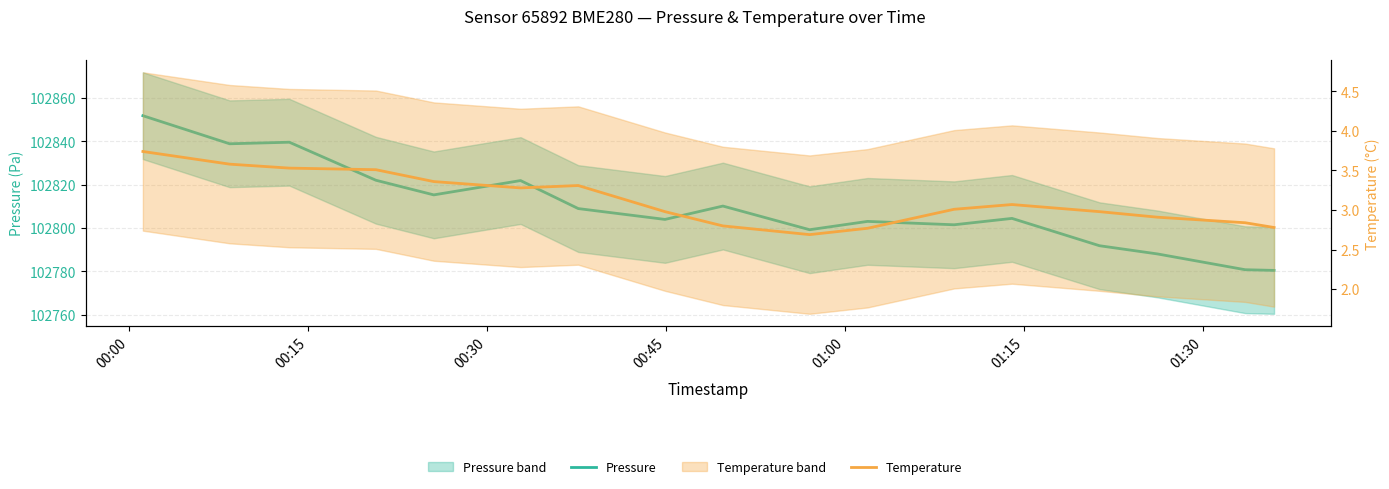

Does the chart have visible grid lines?

Yes